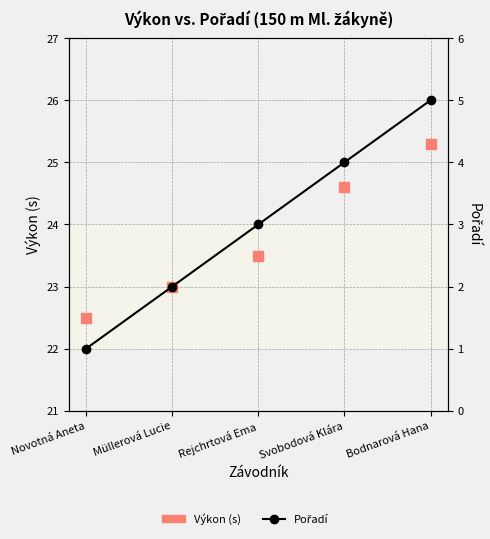

Is the value of Pořadí at Novotná Aneta greater than the value of Výkon (s) at Svobodová Klára?

No